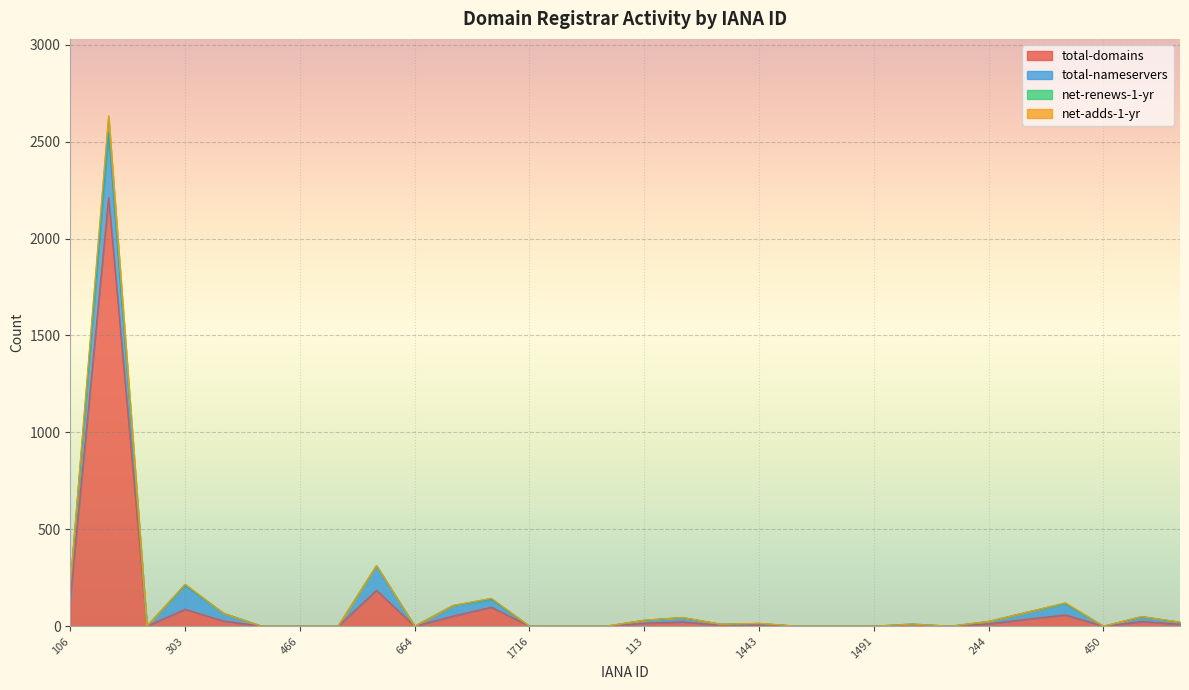

What is the value of the net-renews-1-yr point at the 2nd from the left?

2635